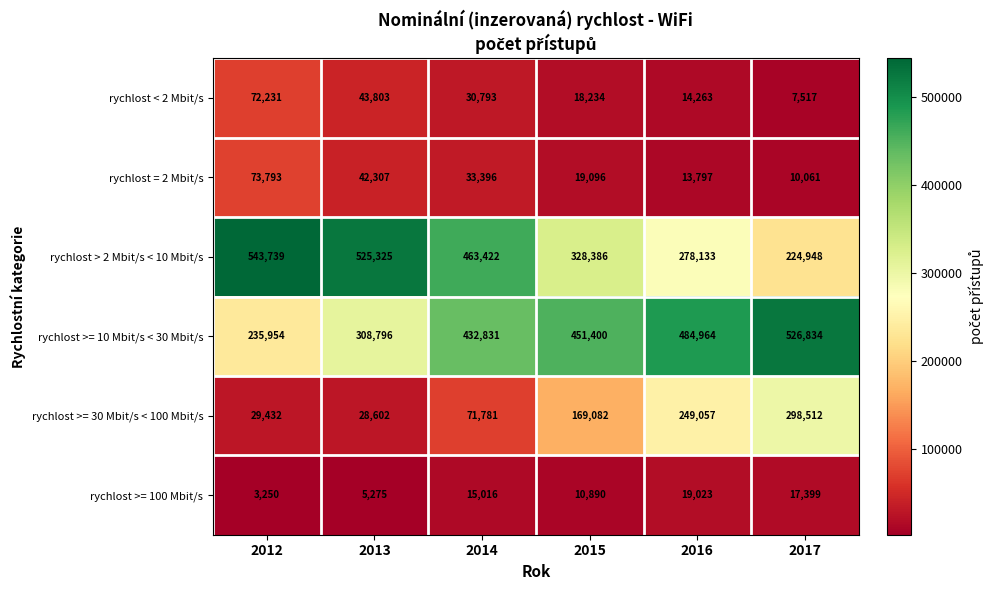

At which label does rychlost >= 100 Mbit/s reach its peak?

2016